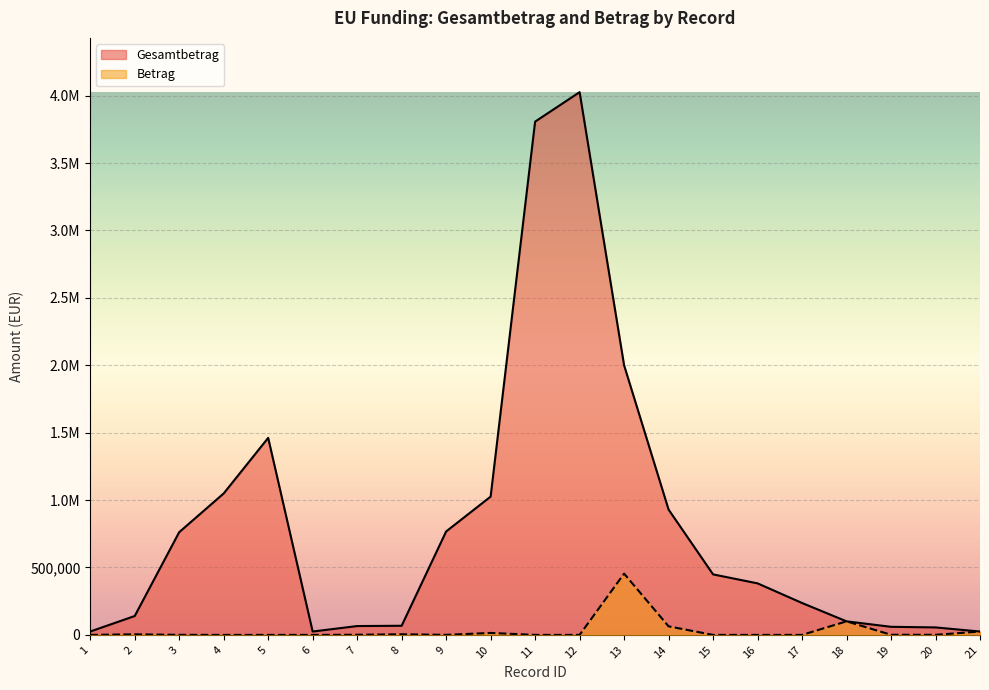

Reading right to left, transcribe all the data shown in this chart.

Gesamtbetrag: 21=25000.0	20=55500.0	19=60000.0	18=100607.4	17=236626.0	16=382293.6	15=448885.0	14=929716.0	13=2000000.0	12=4025781.9	11=3807206.1	10=1025799.0	9=767300.0	8=67800.0	7=65618.0	6=25000.0	5=1461594.0	4=1049217.0	3=762020.5	2=140000.0	1=25000.0
Betrag: 21=25000.0	20=774.5	19=936.3	18=100607.4	17=0.0	16=0.0	15=0.0	14=63369.0	13=454327.6	12=0.0	11=0.0	10=14506.1	9=478.6	8=4600.0	7=1107.0	6=0.0	5=0.0	4=0.0	3=478.6	2=4329.8	1=0.0